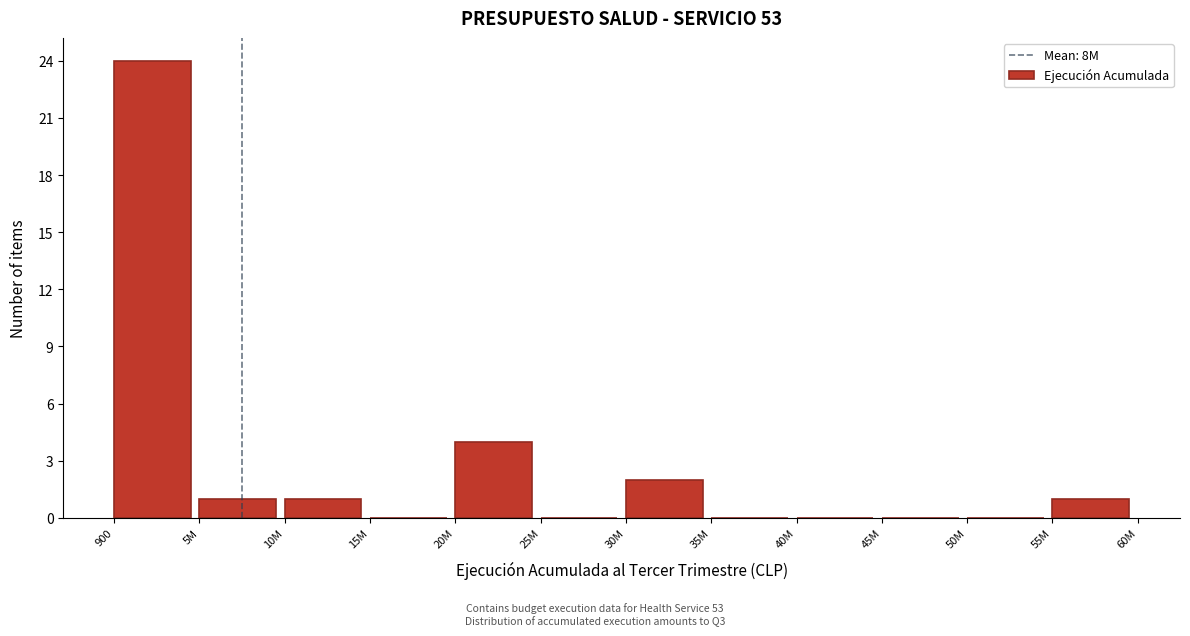

Which category has the highest value across all series?

900